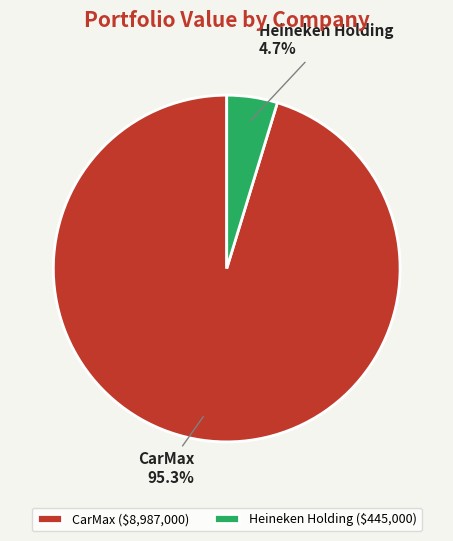

Rank the categories by value from lowest to highest.

Heineken Holding, CarMax